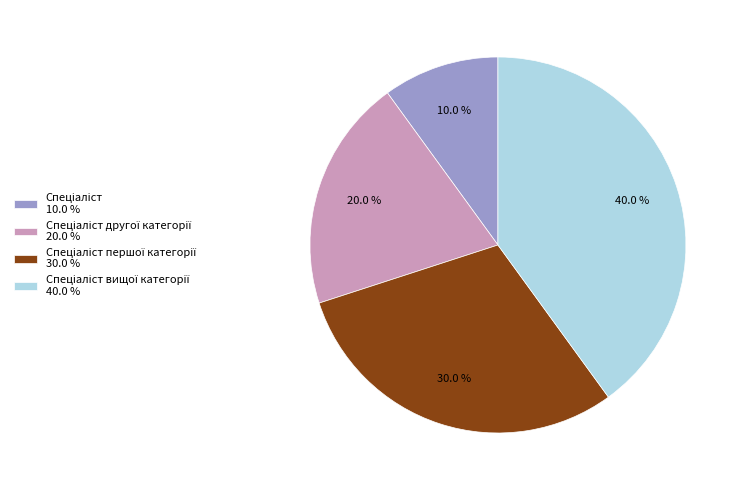

Is there a majority slice in this chart?

No